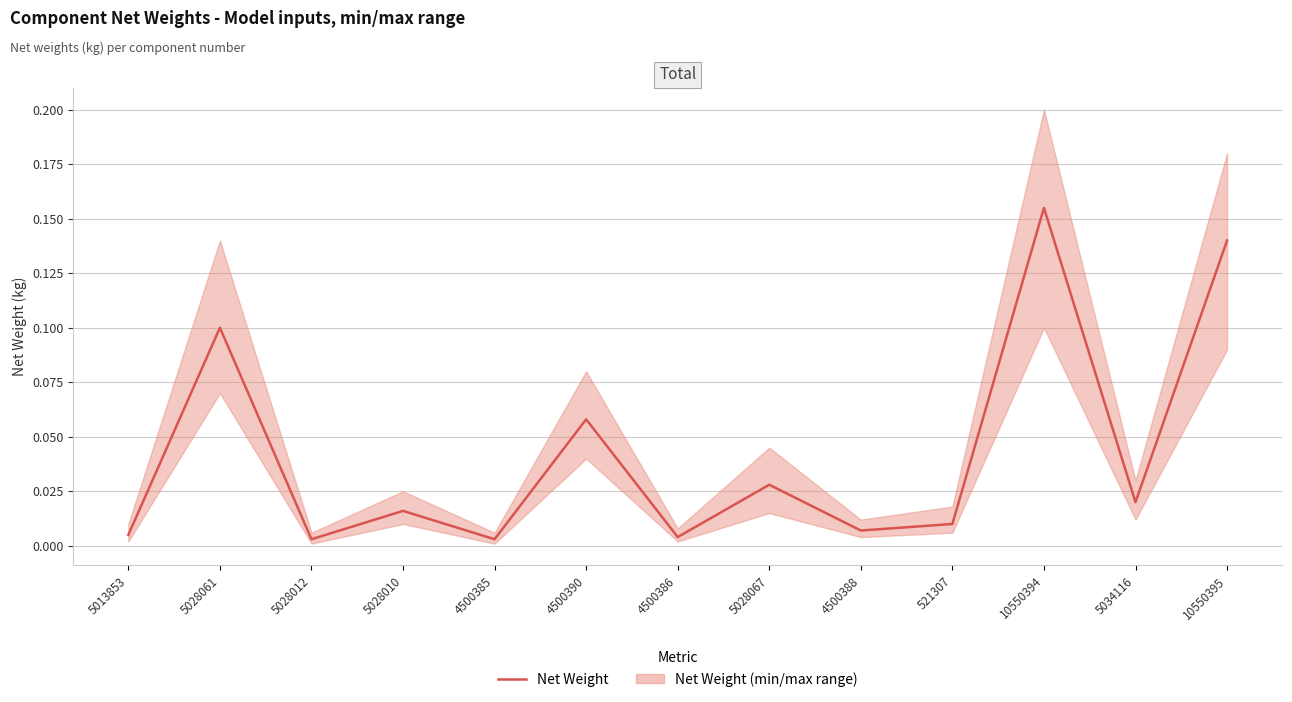

What is the difference between the maximum and minimum values?

0.2